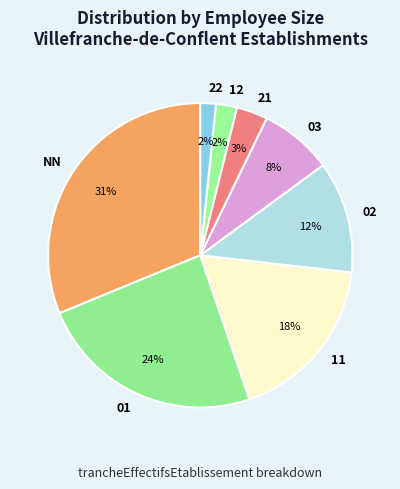

Is there a majority slice in this chart?

No